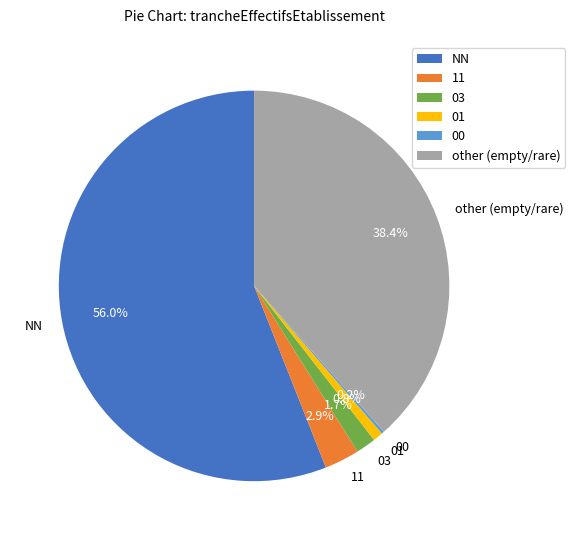

To the nearest percent, what is the difference between the largest and smallest slice percentages?

56%